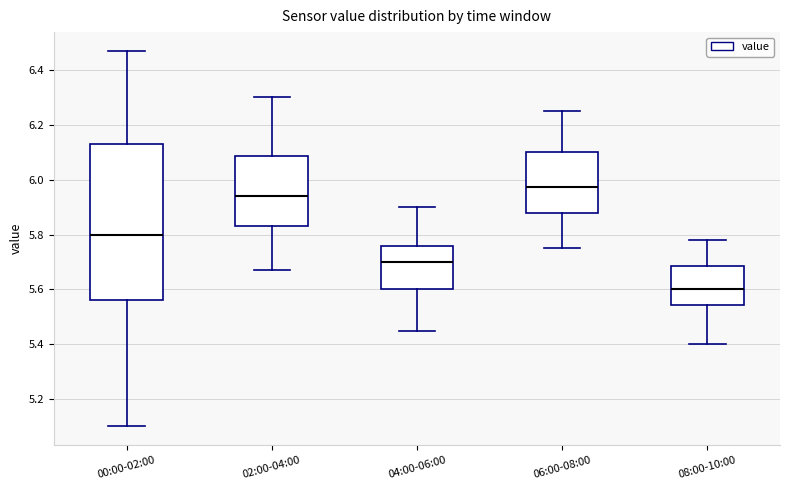

Reading left to right, transcribe this box plot: for each box, give where its median line is, the range the box spans, and where its two whiskers end, as read against the y-axis. The values are not printed on the chart, so give them approximately, as read against the axis.

00:00-02:00: median 5.80, box 5.56 to 6.14, whiskers 5.10 to 6.48
02:00-04:00: median 5.94, box 5.84 to 6.08, whiskers 5.68 to 6.30
04:00-06:00: median 5.70, box 5.60 to 5.76, whiskers 5.46 to 5.90
06:00-08:00: median 5.98, box 5.88 to 6.10, whiskers 5.76 to 6.26
08:00-10:00: median 5.60, box 5.54 to 5.68, whiskers 5.40 to 5.78